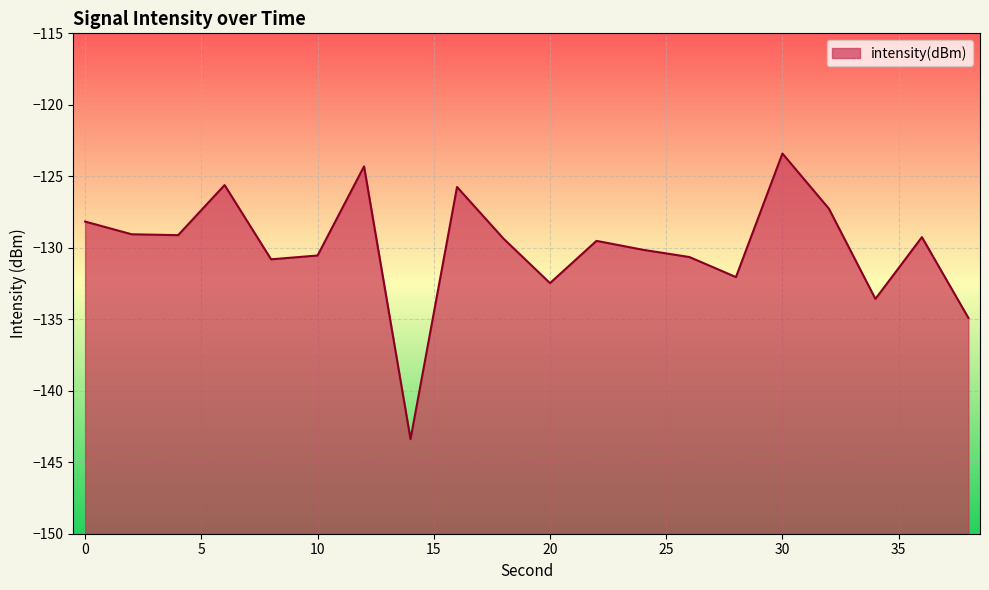

At which category does the chart reach its peak across all series?

30